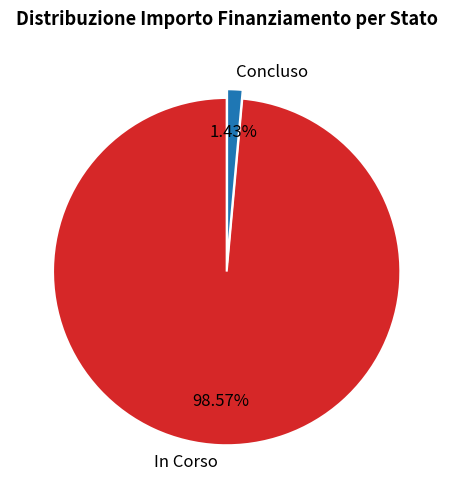

Rank the categories by value from lowest to highest.

Concluso, In Corso